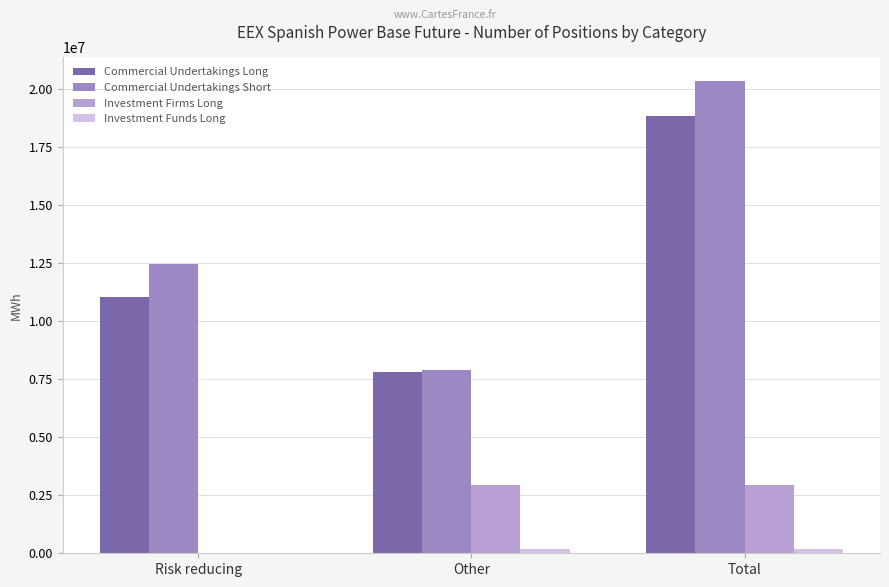

What is the sum of all Commercial Undertakings Short values?

40695336